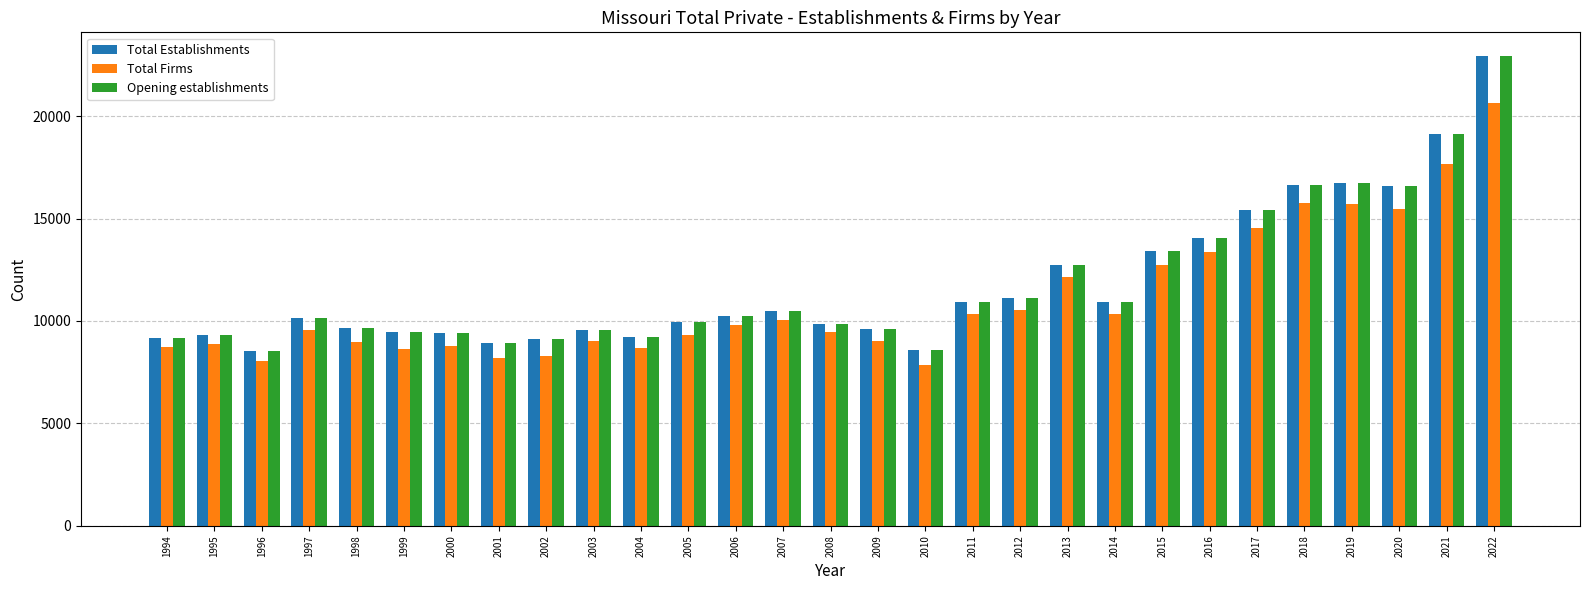

What is the difference between the maximum and minimum values in the Opening establishments series?

14390